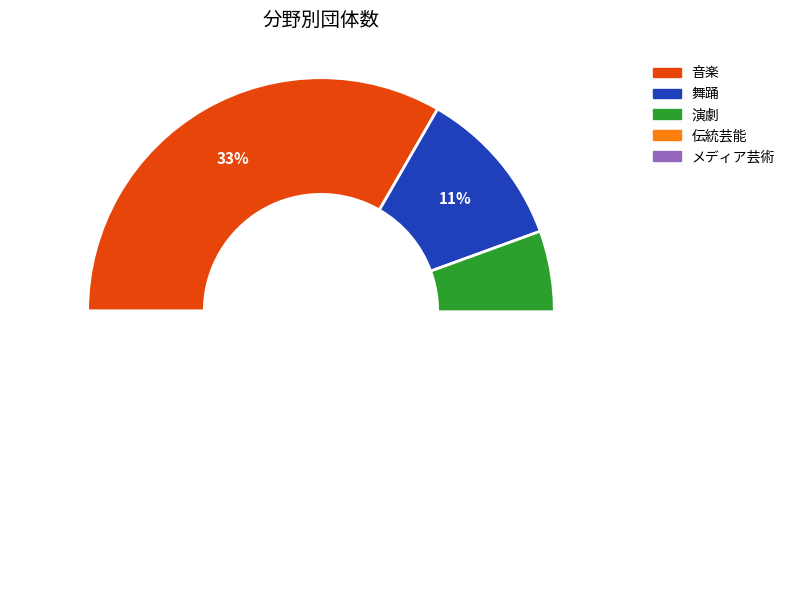

Combined, do メディア芸術 and 舞踊 account for over 50%?

No